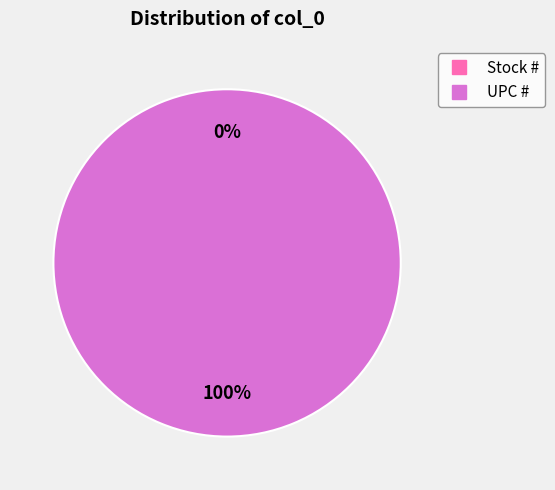

The UPC # slice represents 100% of the pie. True or false?

True